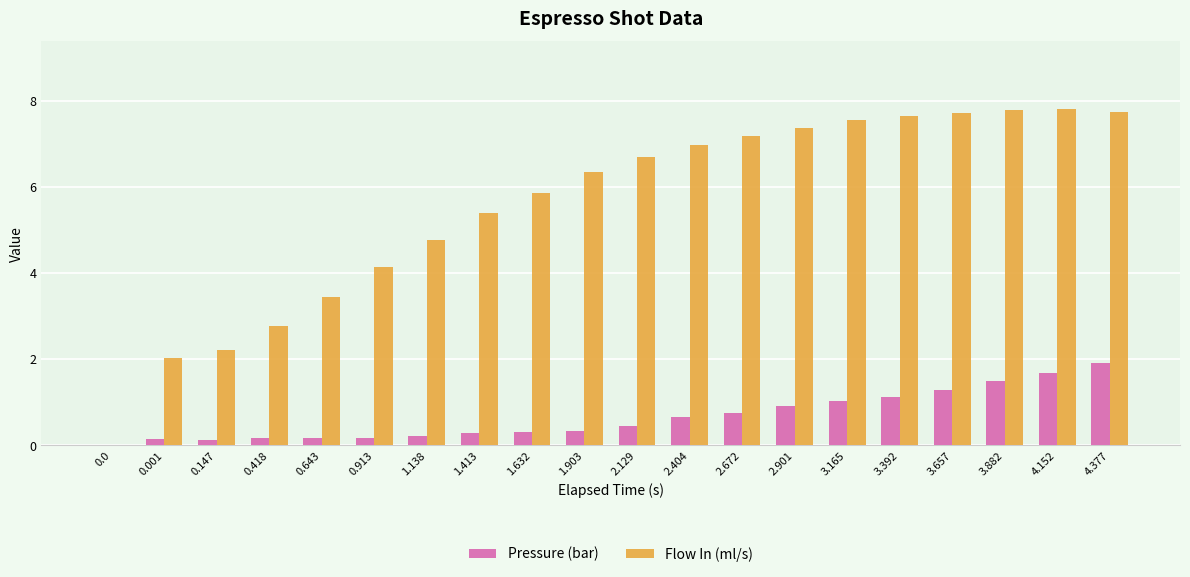

What is the sum of the Pressure (bar) values at 2.672 and 2.901?

1.7